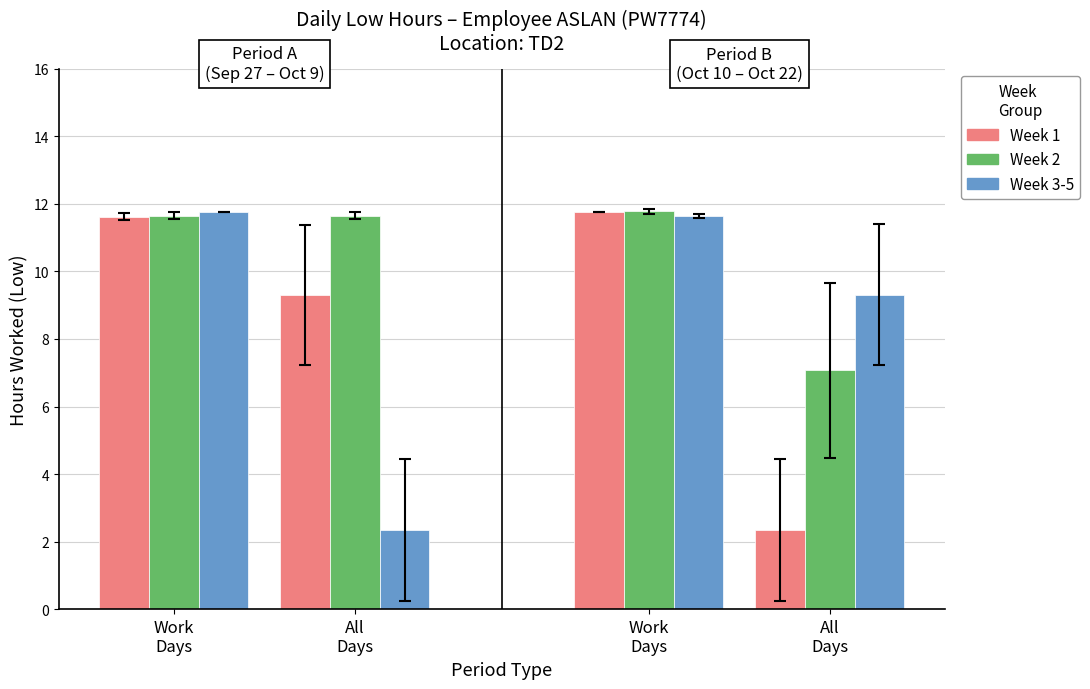

Does the chart contain stacked bars?

No